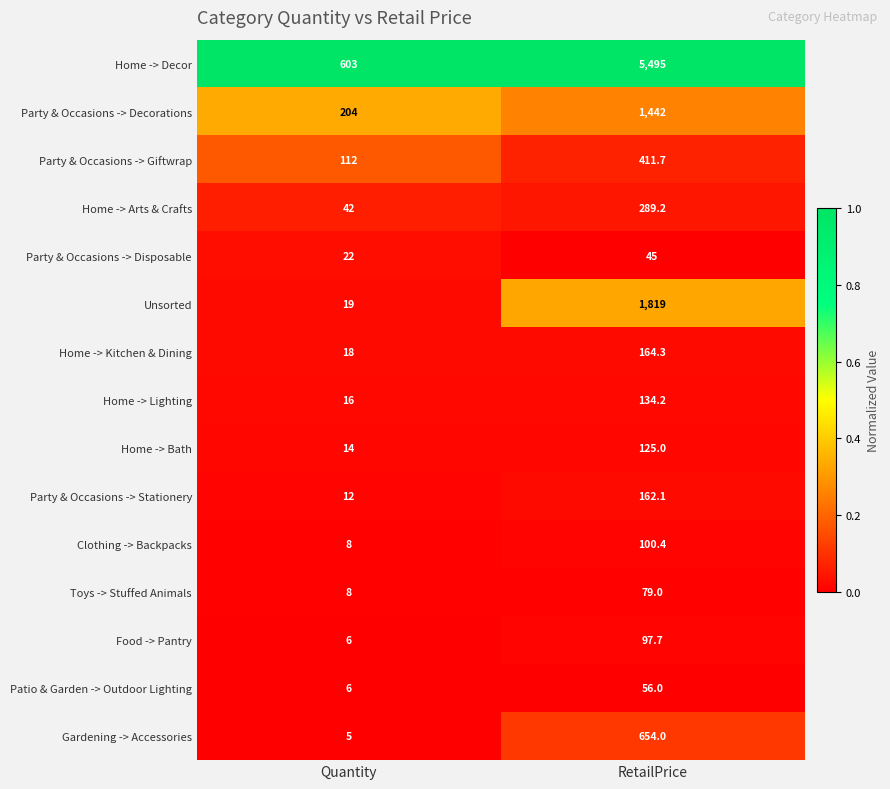

How many series are shown in this chart?

15